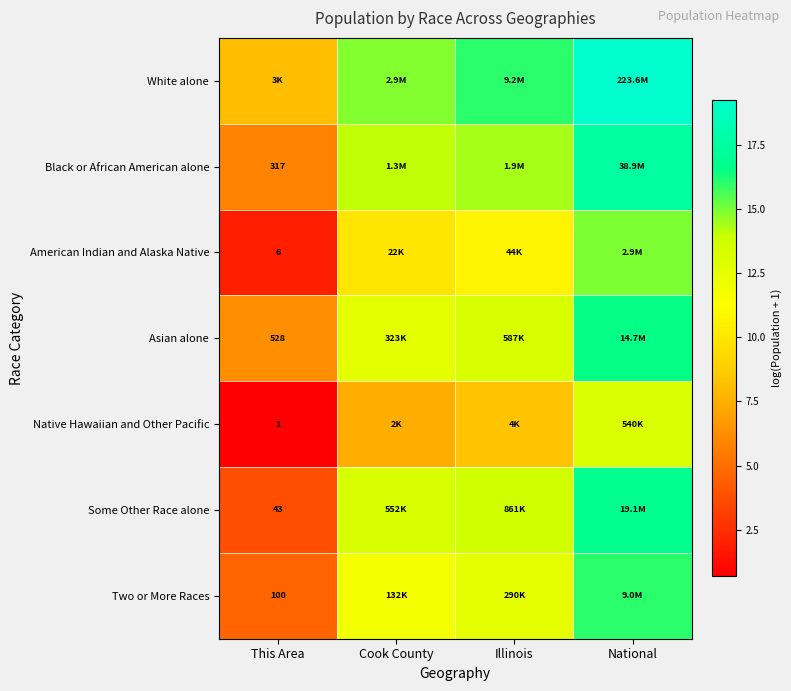

At which label is Some Other Race alone closest to 10?

Cook County